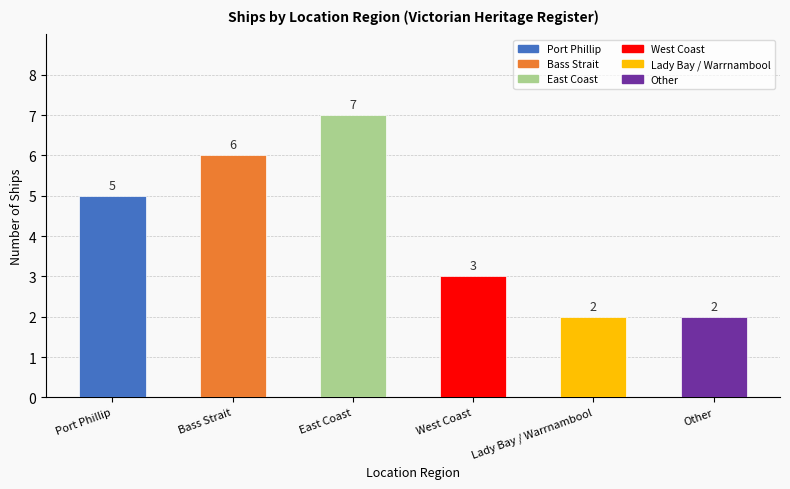

What is the difference between the second highest and minimum values?

4